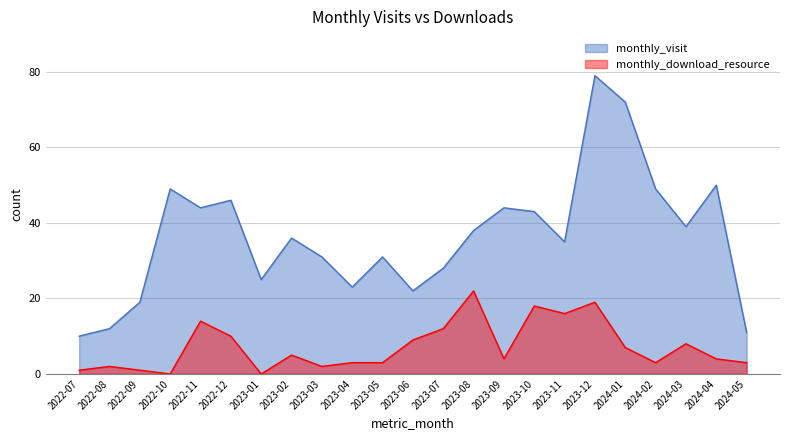

What is the difference between the maximum and second lowest values in the monthly_download_resource series?

22